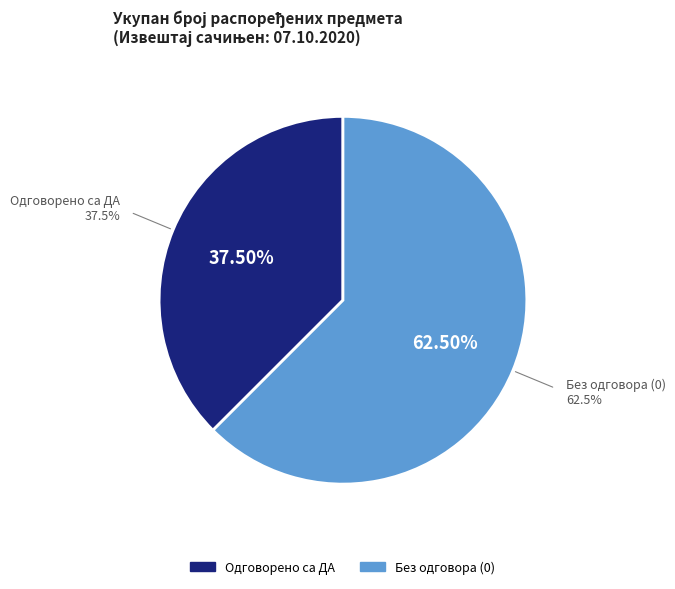

Count the number of slices in the pie.

8